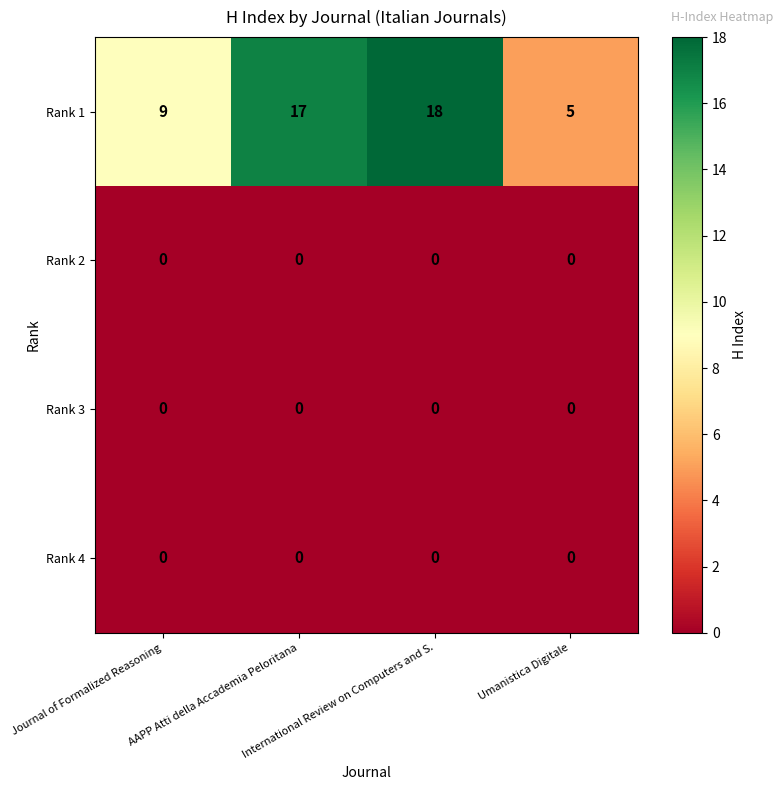

Which series has the largest total across all categories?

Rank 1